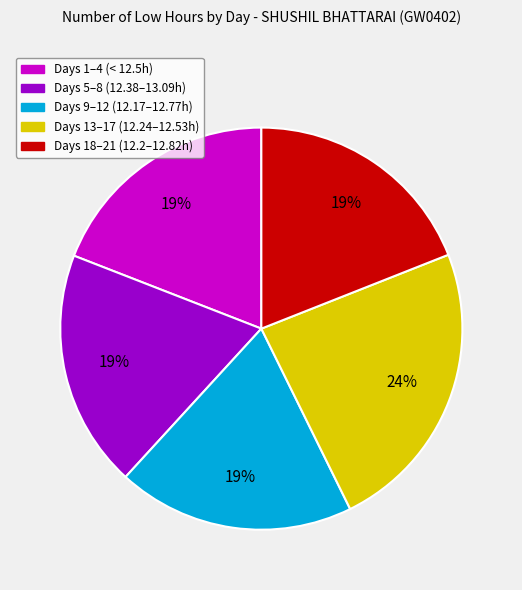

To the nearest percent, what is the average slice percentage?

20%